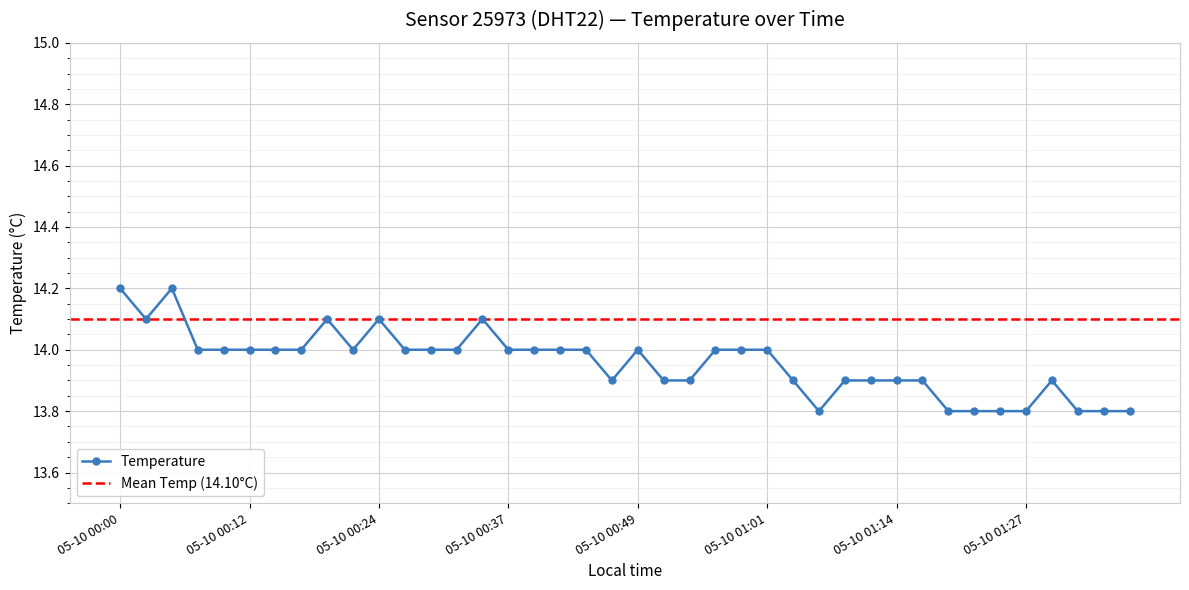

What is the minimum value shown in the chart?

13.8